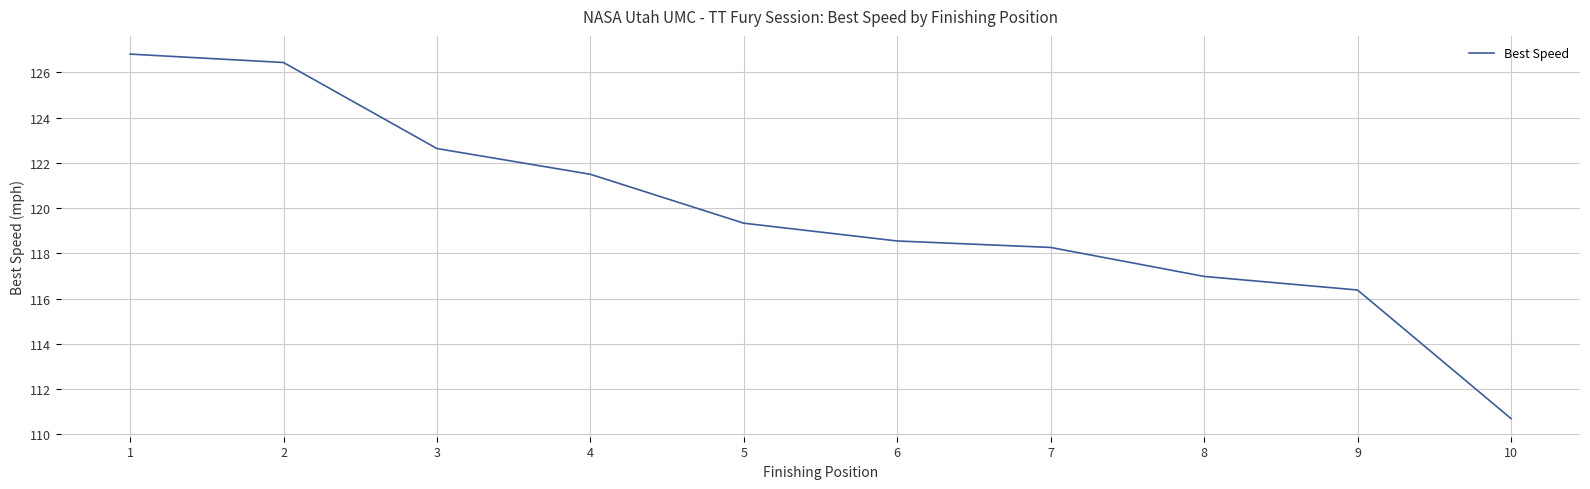

True or false: there are more than 0 points higher than both neighbors.

False